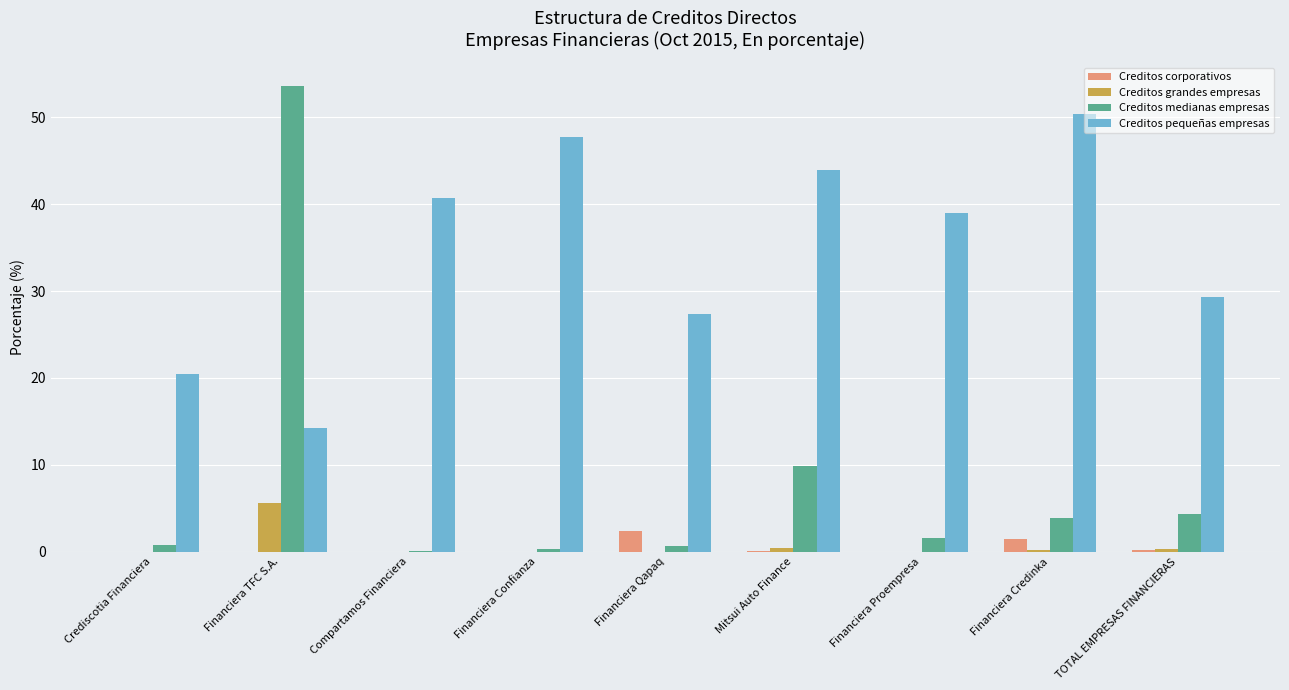

At which category does the chart reach its peak across all series?

Financiera TFC S.A.